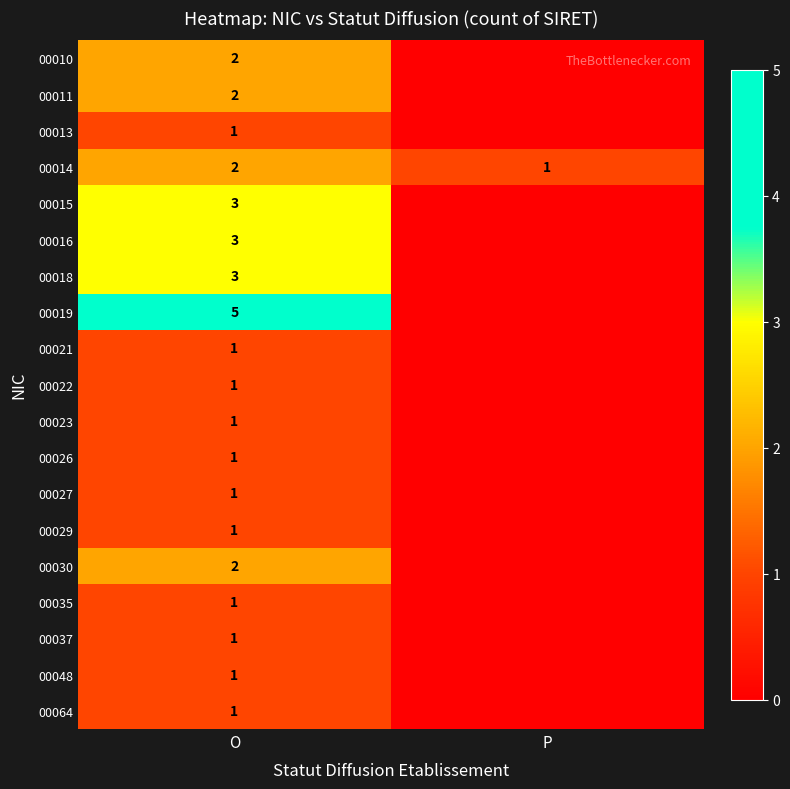

What is the difference between the highest and lowest values at O?

4